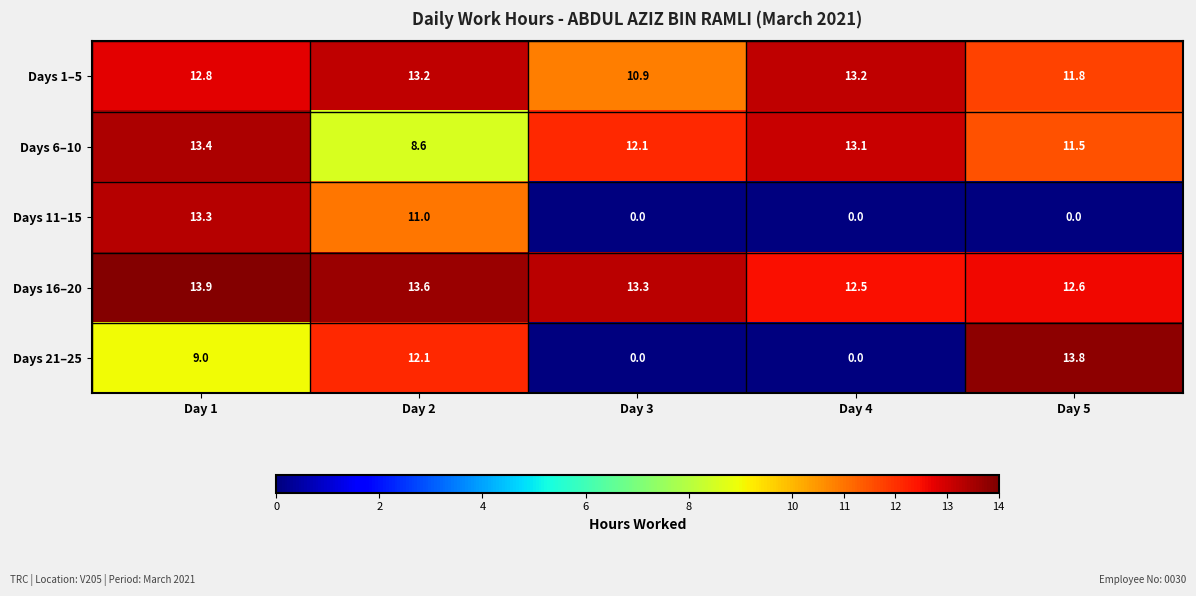

Reading left to right, extract all data points from this chart.

Days 1–5: 12.8	13.2	10.9	13.2	11.8
Days 6–10: 13.4	8.6	12.1	13.1	11.5
Days 11–15: 13.3	11.0	0.0	0.0	0.0
Days 16–20: 13.9	13.6	13.3	12.5	12.6
Days 21–25: 9.0	12.1	0.0	0.0	13.8